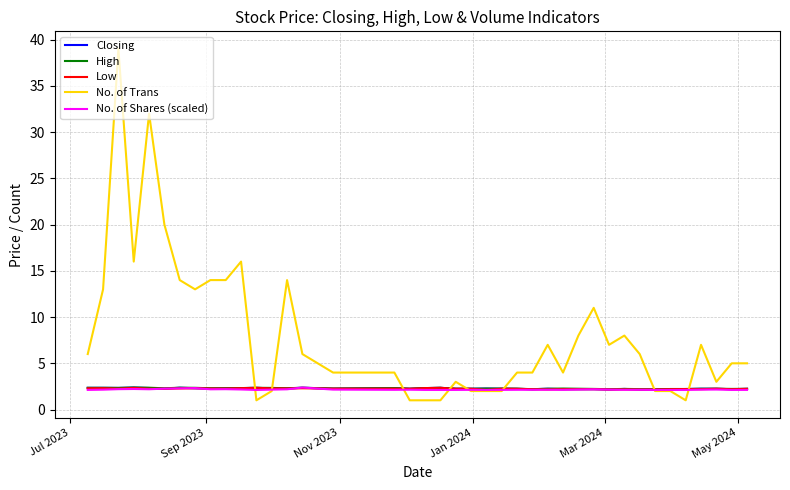

At how many categories does at least one series exceed 29?

2